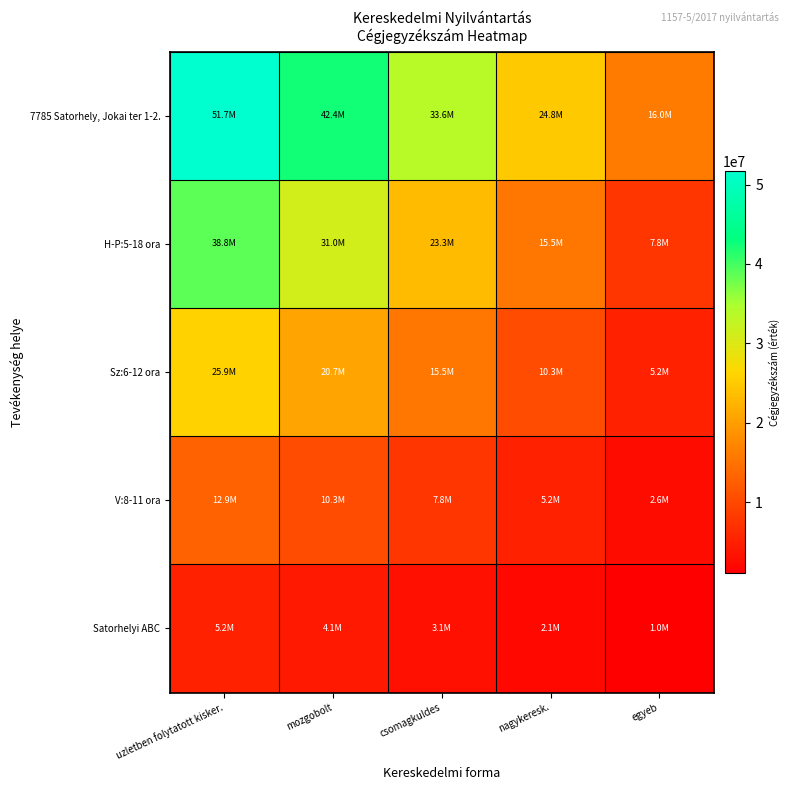

Reading left to right, list all the values displayed in this chart.

7785 Satorhely, Jokai ter 1-2.: uzletben folytatott kisker.=51739687.0	mozgobolt=42426543.3	csomagkuldes=33630796.6	nagykeresk.=24835049.8	egyeb=16039303.0
H-P:5-18 ora: uzletben folytatott kisker.=38804765.2	mozgobolt=31043812.2	csomagkuldes=23282859.2	nagykeresk.=15521906.1	egyeb=7760953.0
Sz:6-12 ora: uzletben folytatott kisker.=25869843.5	mozgobolt=20695874.8	csomagkuldes=15521906.1	nagykeresk.=10347937.4	egyeb=5173968.7
V:8-11 ora: uzletben folytatott kisker.=12934921.8	mozgobolt=10347937.4	csomagkuldes=7760953.0	nagykeresk.=5173968.7	egyeb=2586984.4
Satorhelyi ABC: uzletben folytatott kisker.=5173968.7	mozgobolt=4139175.0	csomagkuldes=3104381.2	nagykeresk.=2069587.5	egyeb=1034793.7